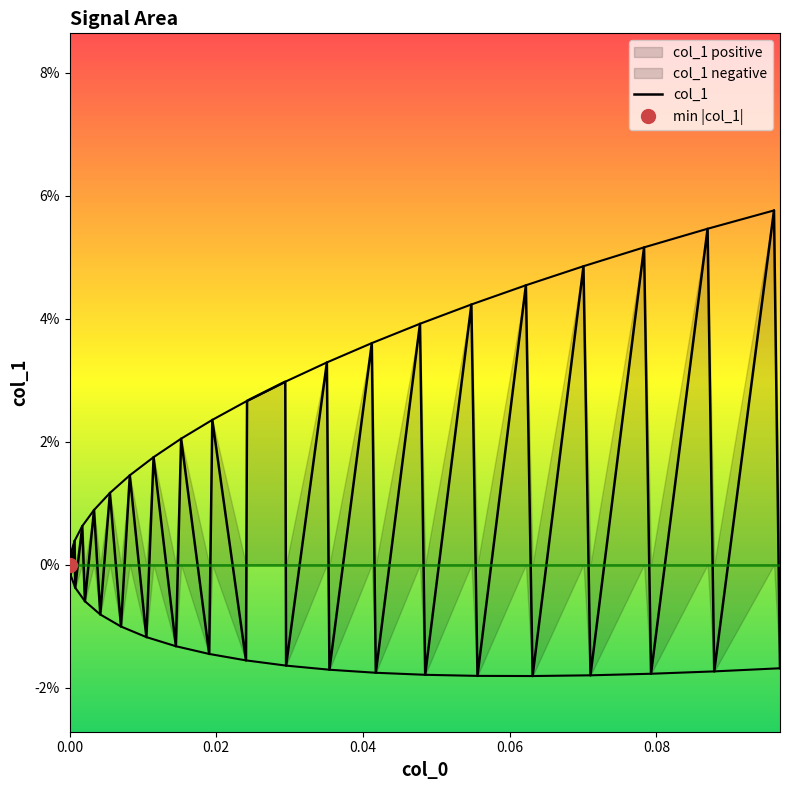

How many lines are shown in the chart?

1